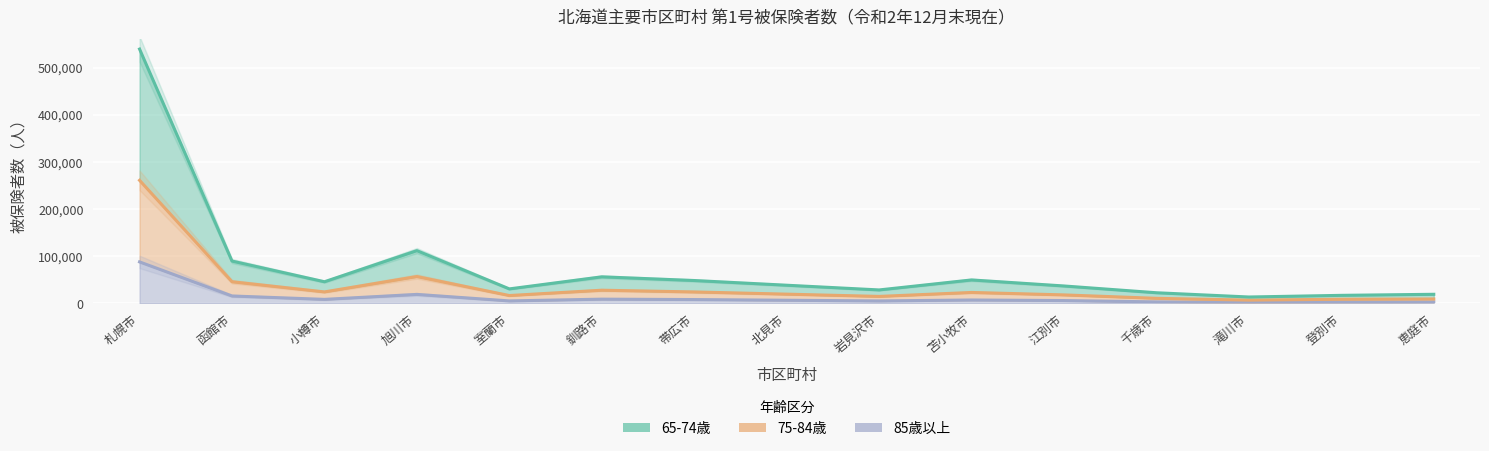

Reading right to left, what are all the values shown in this chart?

65-74歳: 19481	17246	13744	22748	37116	49905	28715	38708	48691	56503	30920	112043	46071	89922	539377
75-84歳: 9514	8974	7121	10920	18192	23379	14981	19798	24455	28135	16842	57149	24529	46101	261113
85歳以上: 3122	2777	2384	3395	6214	7397	5406	6870	8306	9177	5447	19240	8699	15910	88154